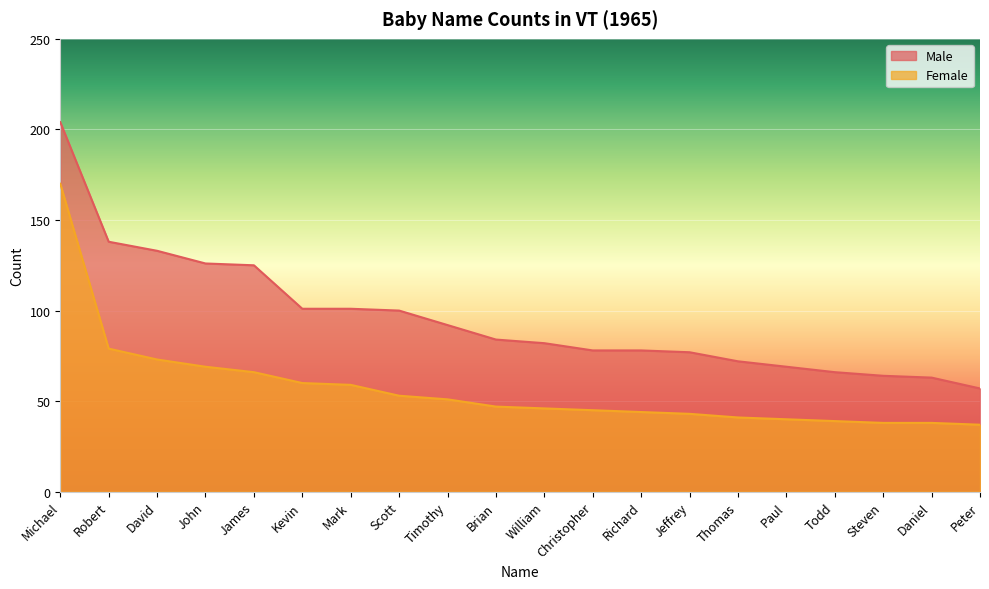

Does the chart display data point markers on the line(s)?

No